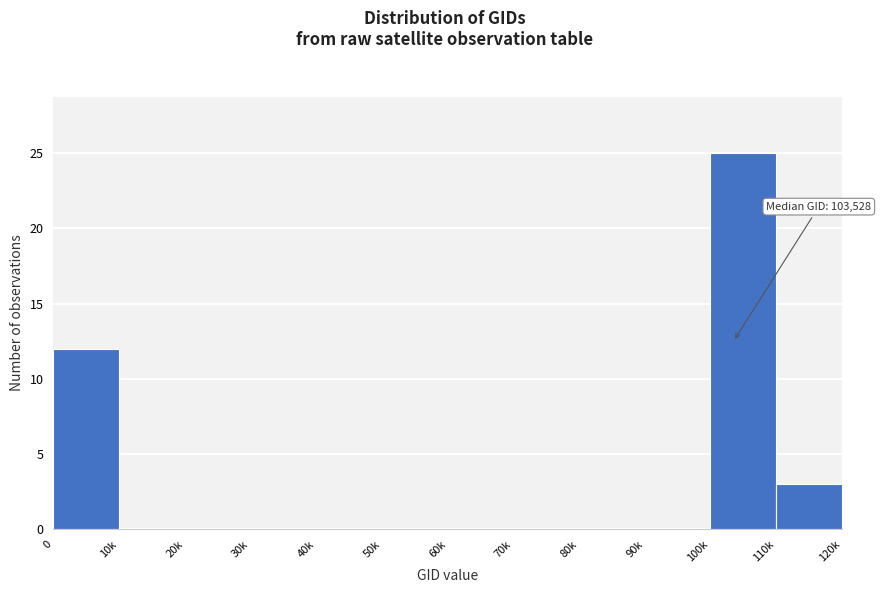

Reading right to left, list all the values displayed in this chart.

110k=3	100k=25	90k=0	80k=0	70k=0	60k=0	50k=0	40k=0	30k=0	20k=0	10k=0	0=12